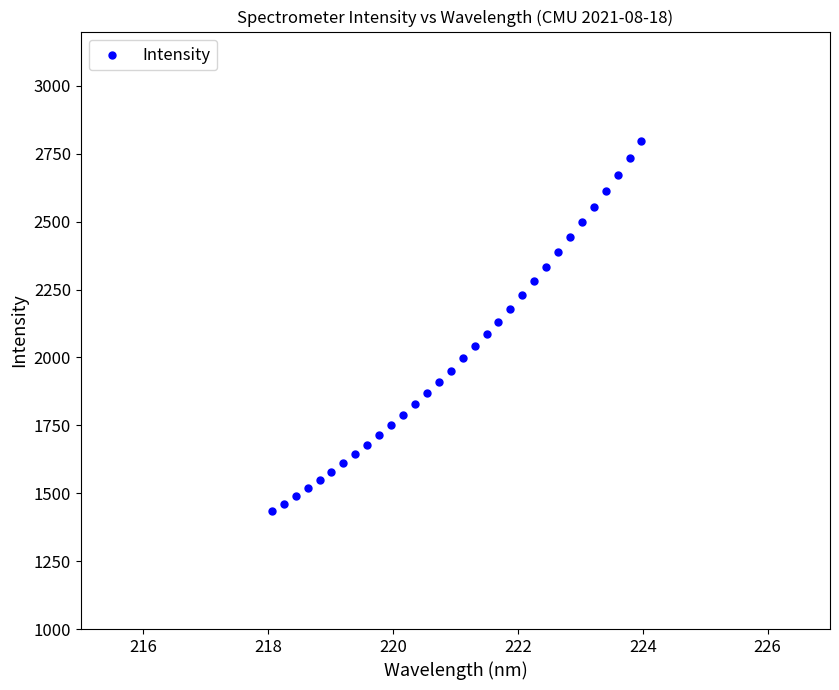

What is the range of Y values (max minus min)?

1361.2